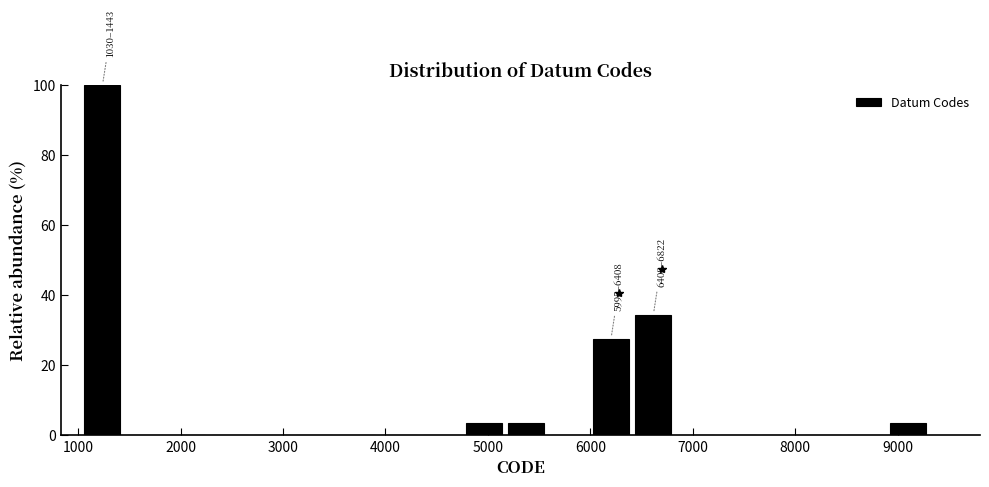

Over which range of the x-axis is the bar tallest?

1000 to 1400